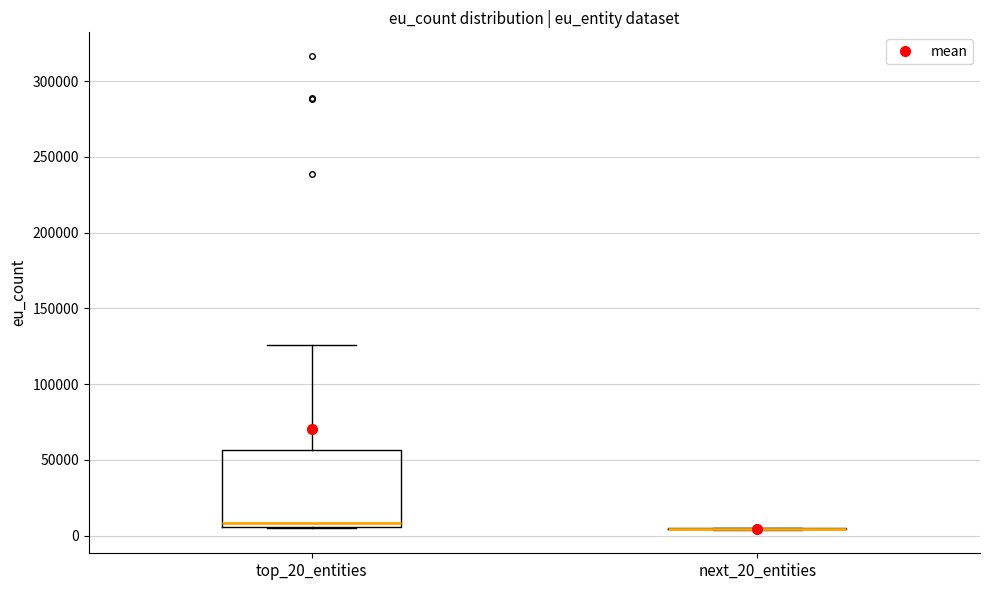

Comparing the boxes themselves (not the whiskers), which one is the tallest?

top_20_entities